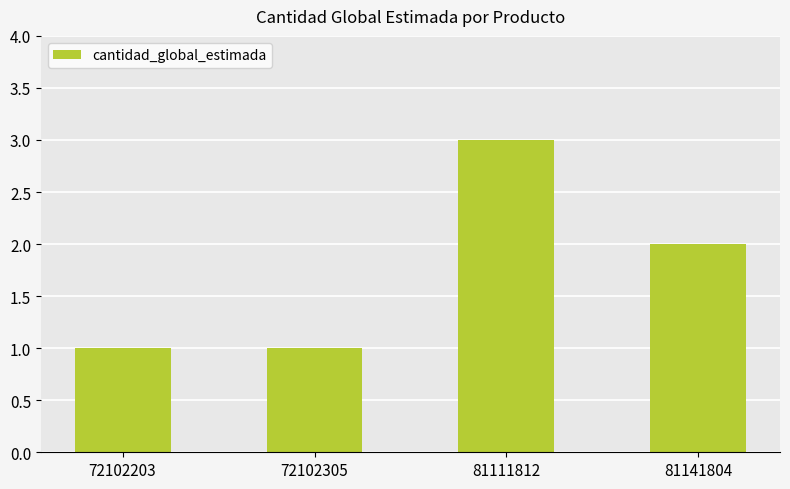

What is the value of the 4th bar from the left?

2